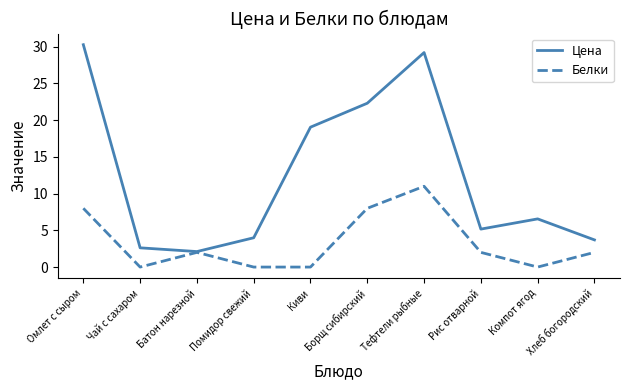

How many lines are shown in the chart?

2